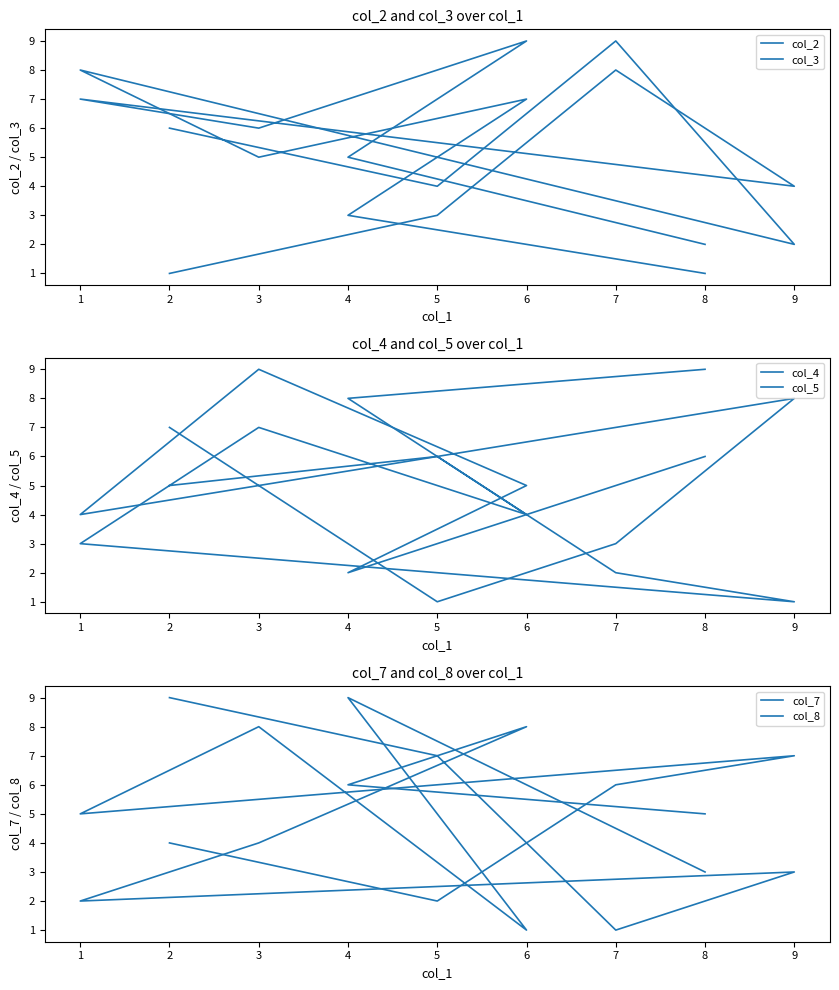

At which category does col_5 reach its first local peak?

5